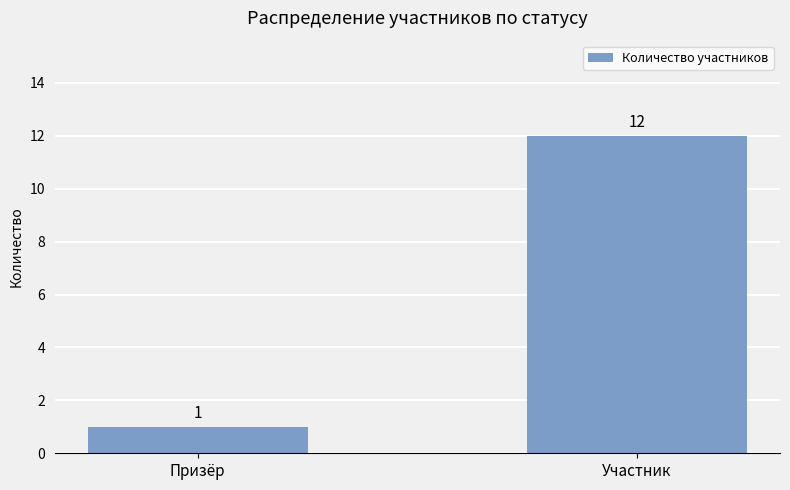

Which label corresponds to the largest value in the chart?

Участник